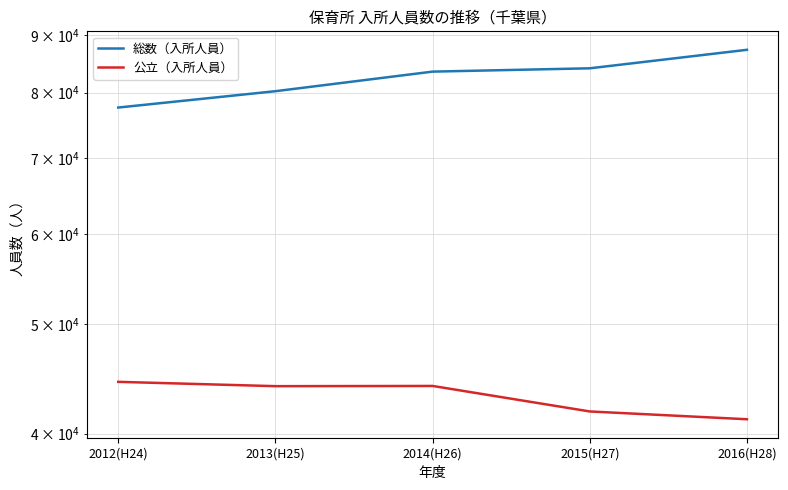

Is the value of 総数（入所人員） at 2012(H24) greater than the value of 公立（入所人員） at 2016(H28)?

Yes